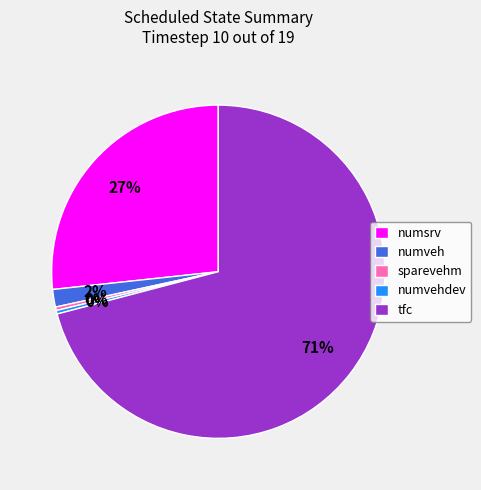

True or false: numsrv accounts for 33% of the total.

False